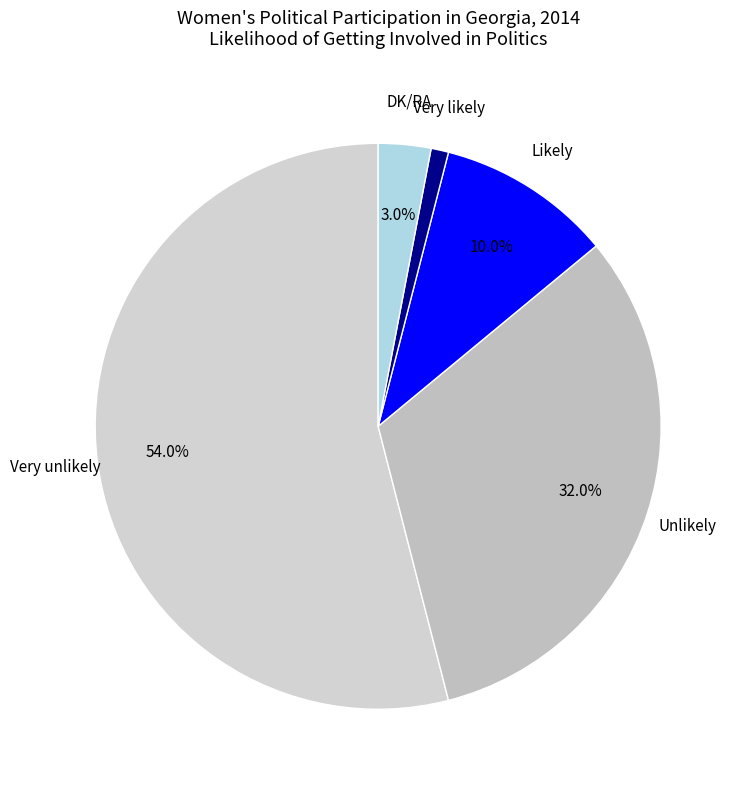

How many segments does this pie chart have?

5